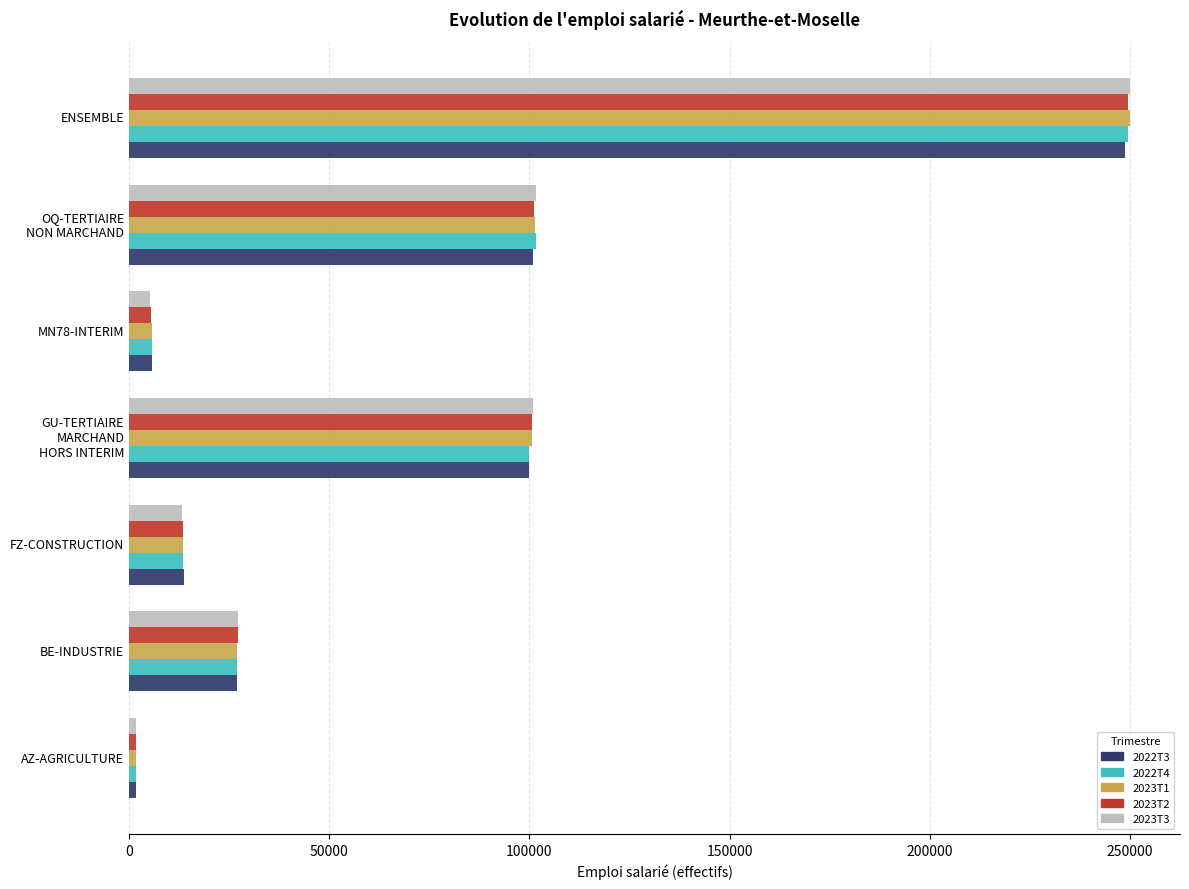

Which category has the highest value across all series?

ENSEMBLE